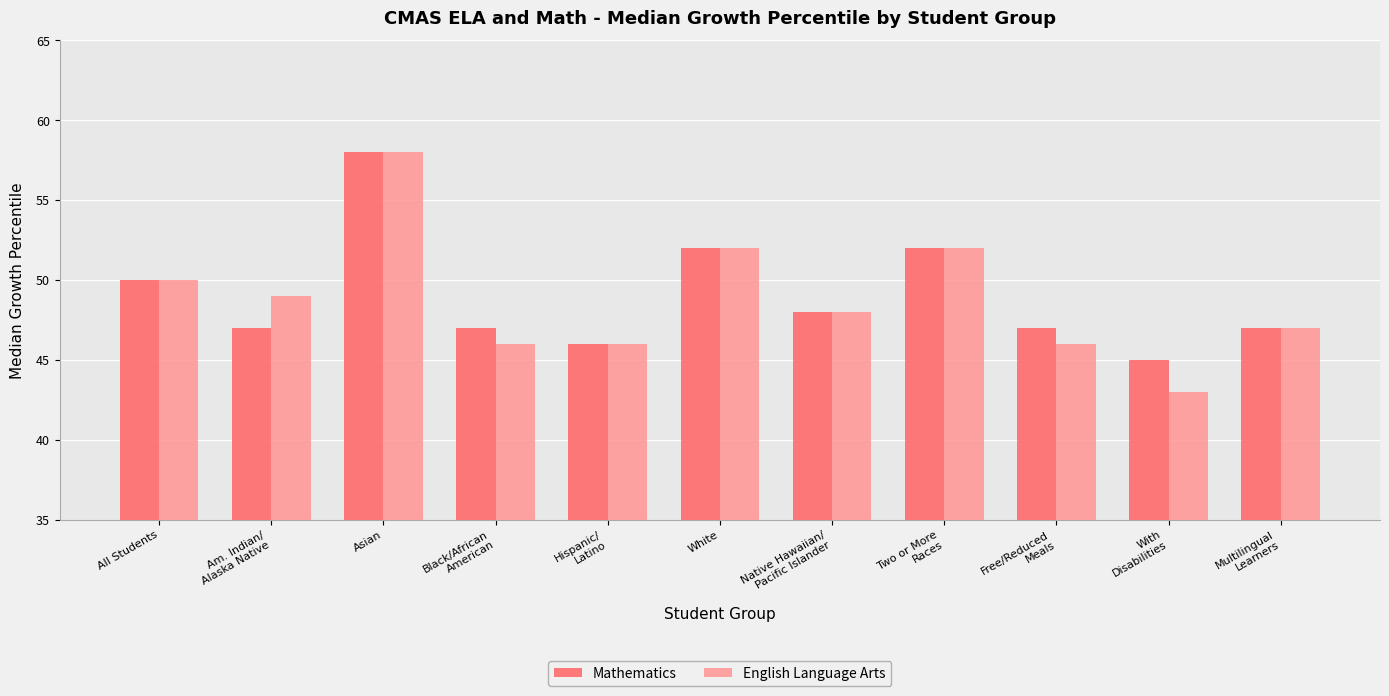

Reading left to right, extract all data points from this chart.

Mathematics: All Students=50	Am. Indian/
Alaska Native=47	Asian=58	Black/African
American=47	Hispanic/
Latino=46	White=52	Native Hawaiian/
Pacific Islander=48	Two or More
Races=52	Free/Reduced
Meals=47	With
Disabilities=45	Multilingual
Learners=47
English Language Arts: All Students=50	Am. Indian/
Alaska Native=49	Asian=58	Black/African
American=46	Hispanic/
Latino=46	White=52	Native Hawaiian/
Pacific Islander=48	Two or More
Races=52	Free/Reduced
Meals=46	With
Disabilities=43	Multilingual
Learners=47